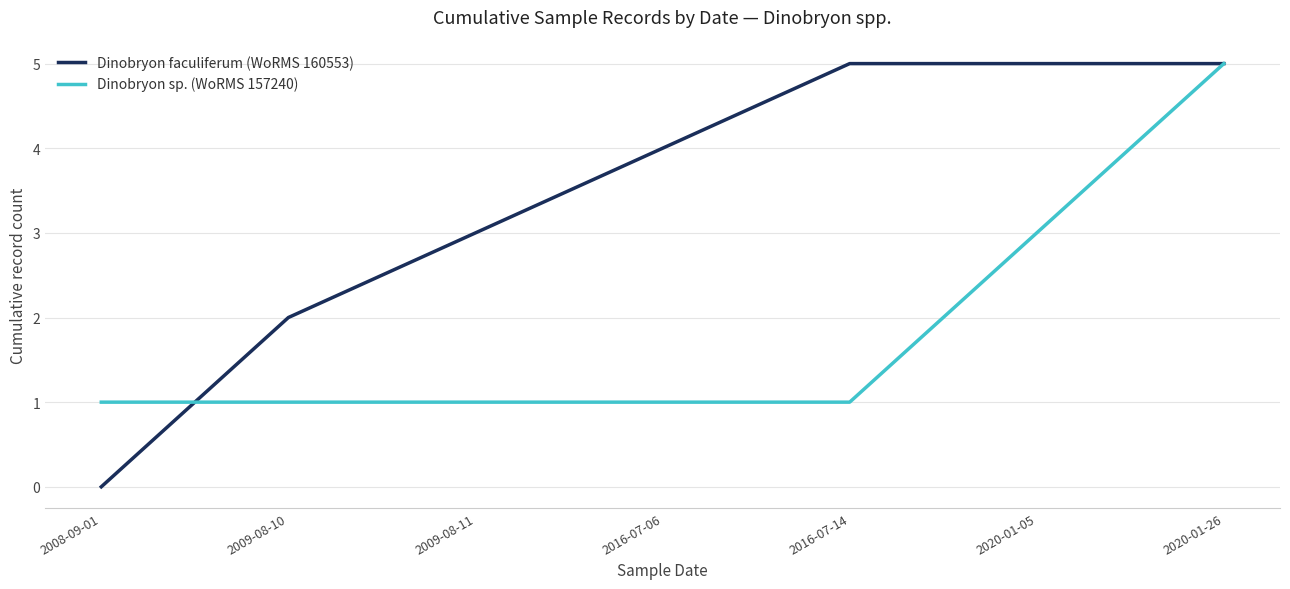

What position from the right is 2020-01-26?

1